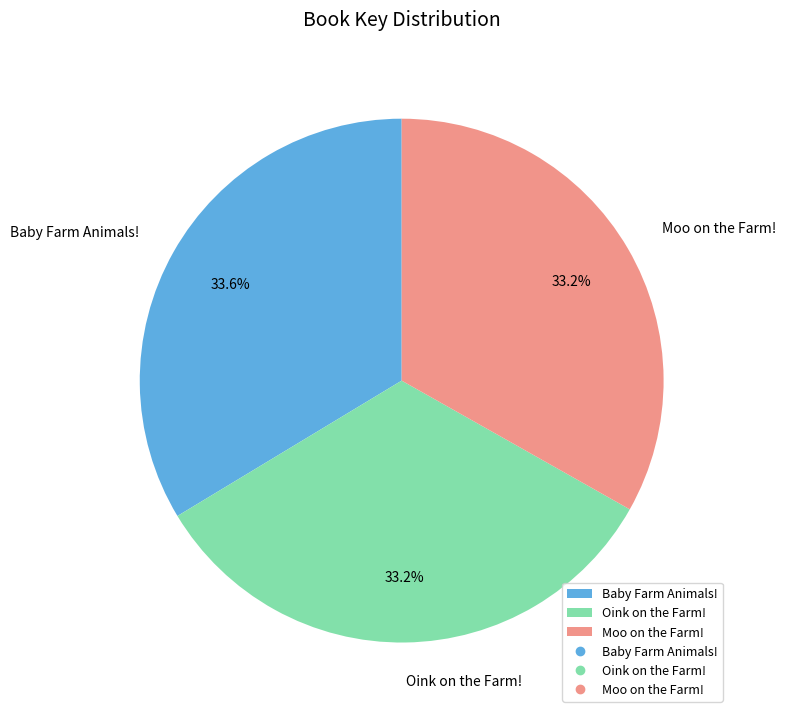

What is the total percentage of Baby Farm Animals! and Oink on the Farm!?

66.8%